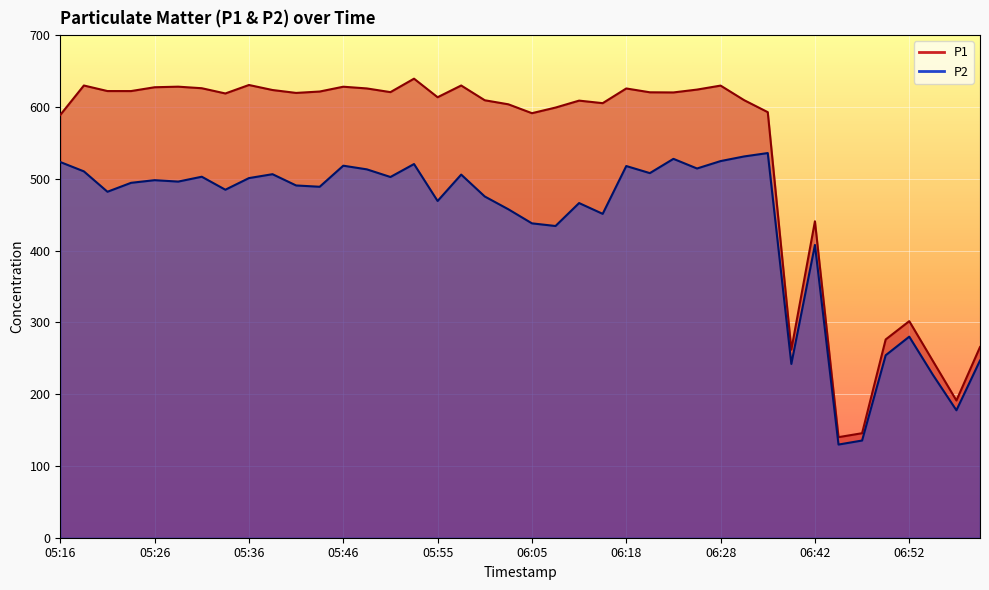

True or false: P2 and P1 cross at least once.

False